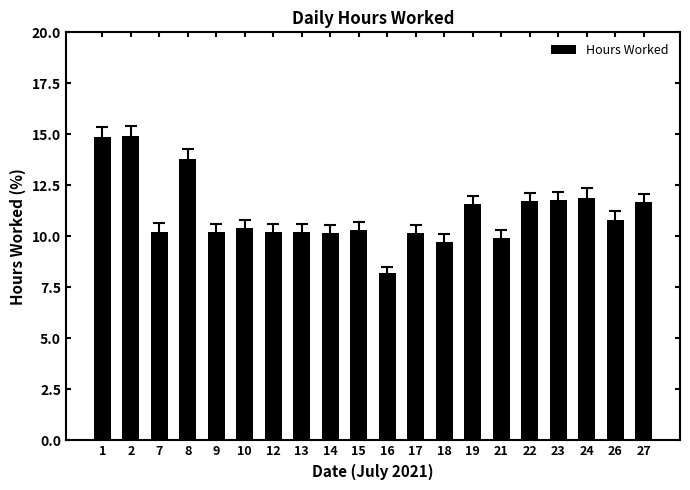

Approximately how many times larger is the value at 8 compared to 22?

1.2